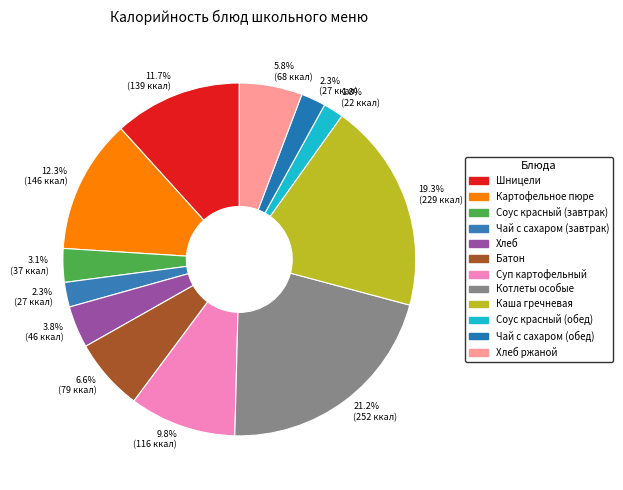

Combined, do Картофельное пюре and Чай с сахаром (обед) account for over 50%?

No